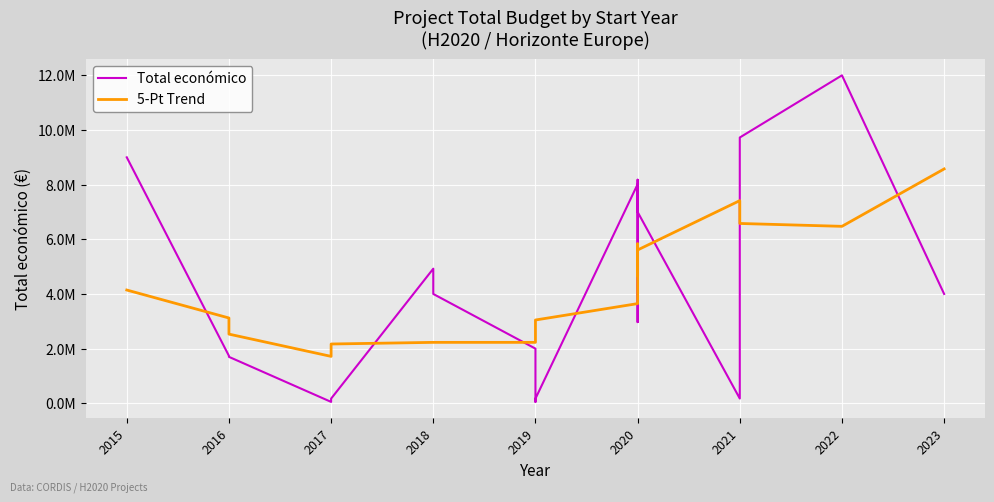

What is the sum of all Total económico values?

85856165.0